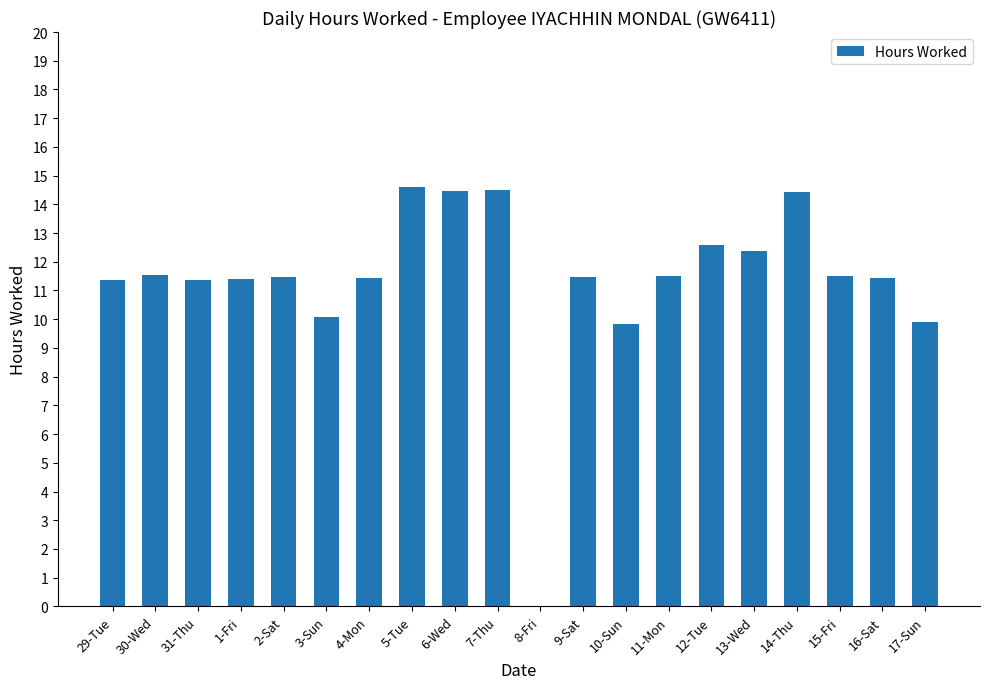

At which label does the data first exceed 11?

29-Tue